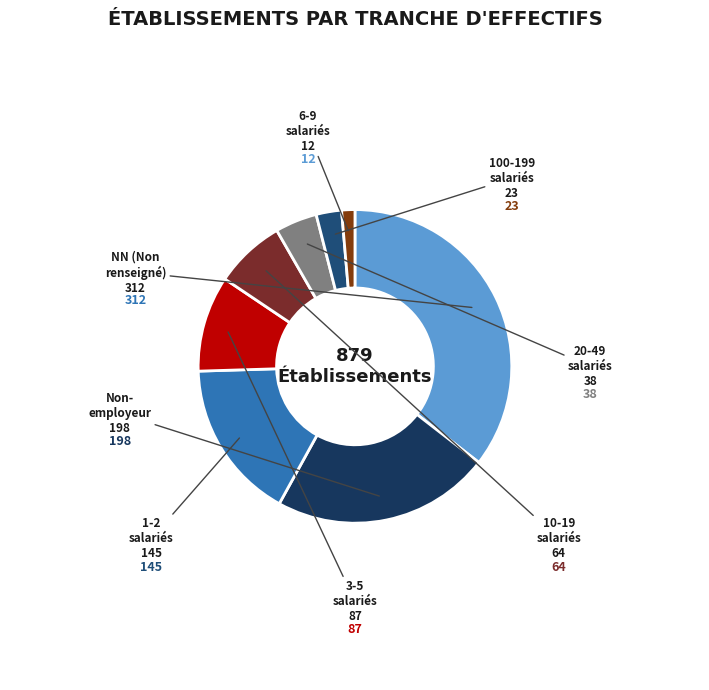

How many slices are in this pie chart?

8